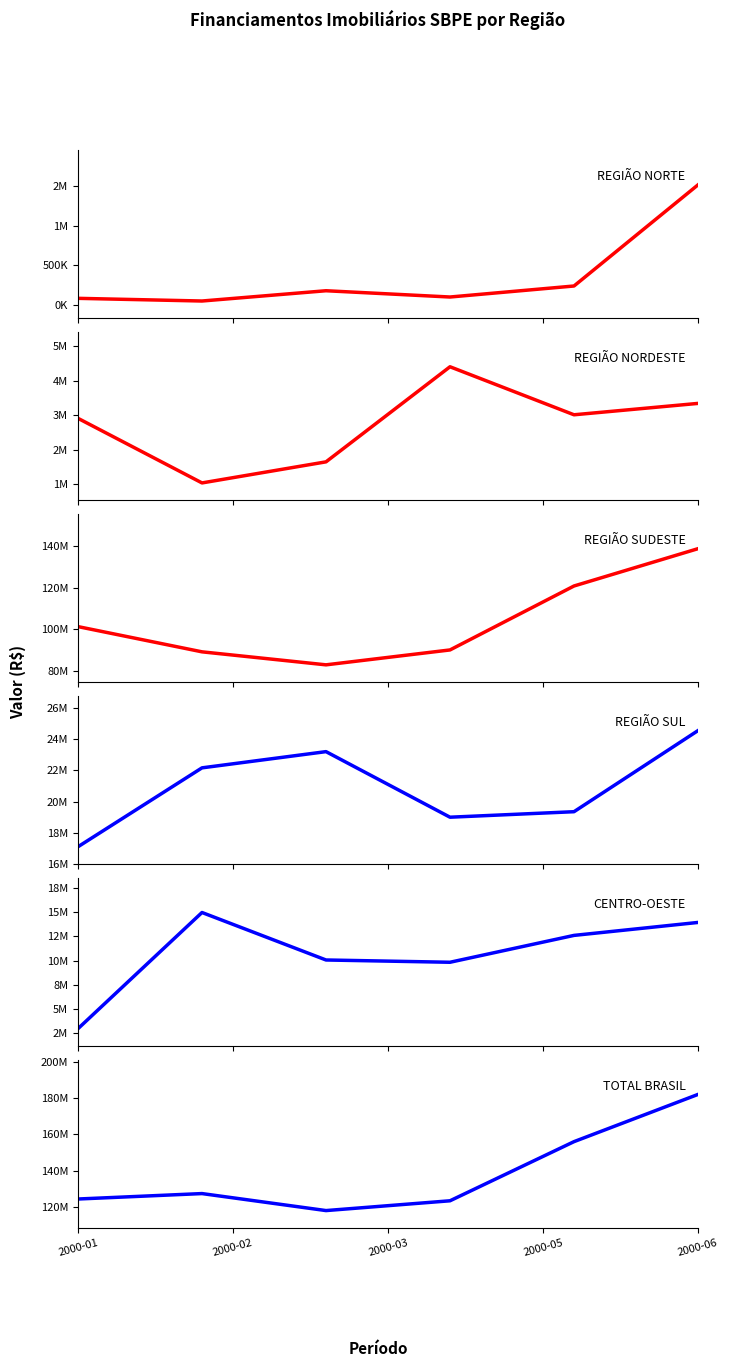

What is the maximum value shown in the chart?

182101127